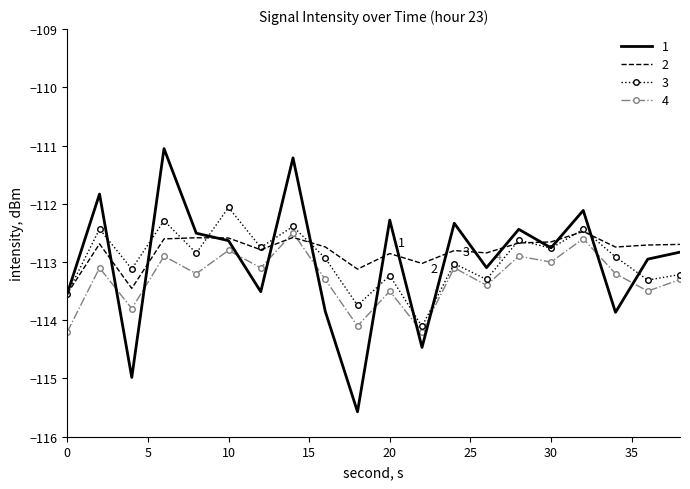

Which series ends up on top after the final intersection of 2 and 4?

2